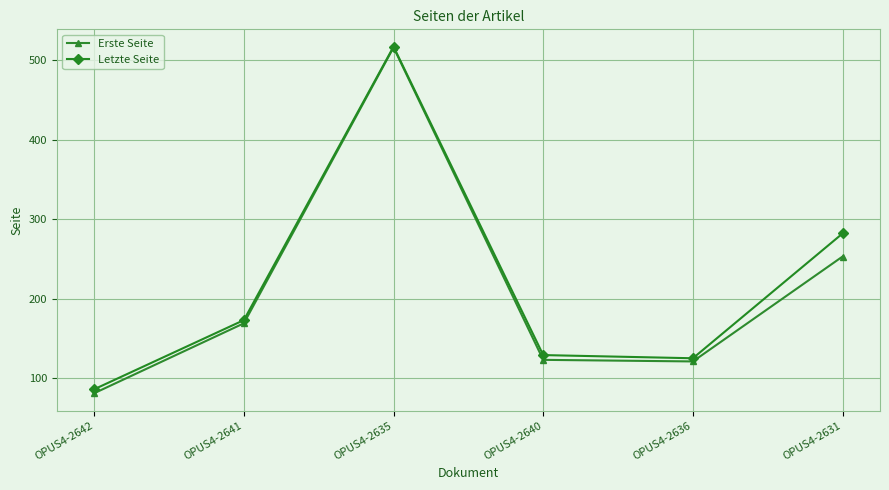

True or false: Erste Seite has a value of 362 at OPUS4-2631.

False